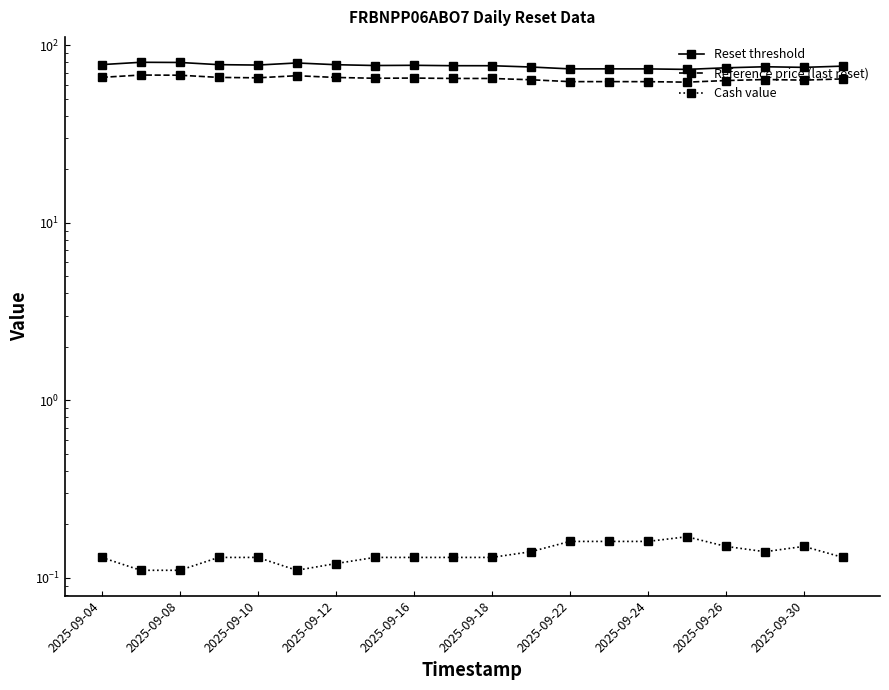

Is it true that Reference price (last reset) equals 68.0 at 2025-09-08?

True